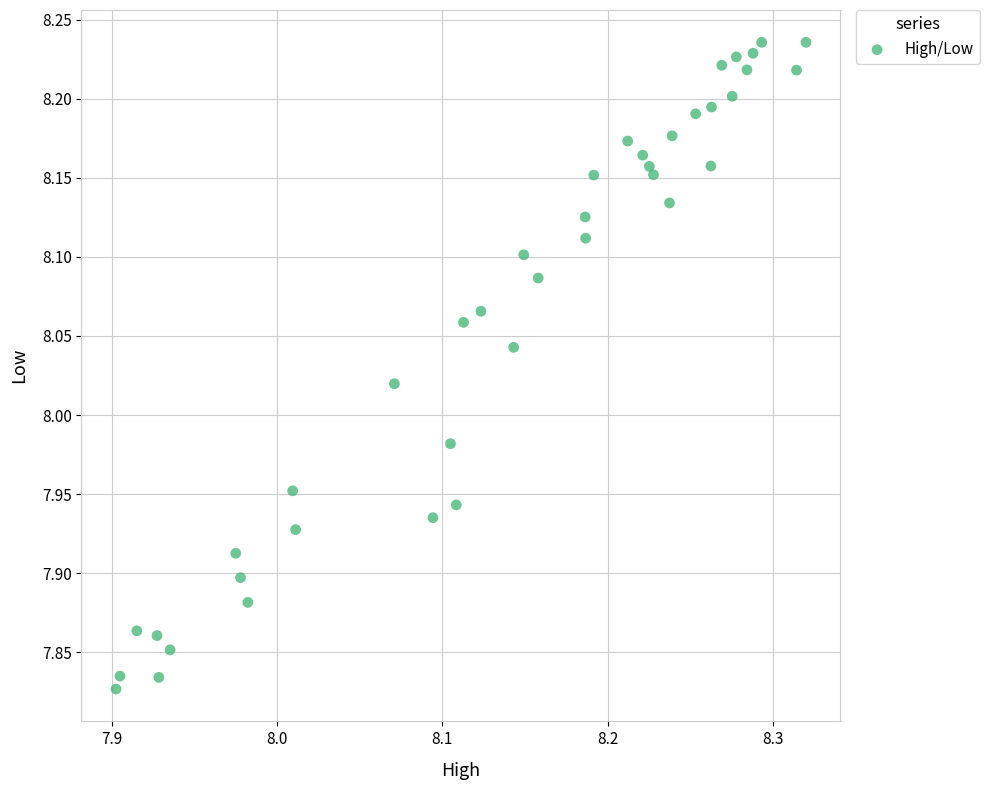

What is the range of X values (max minus min)?

0.4